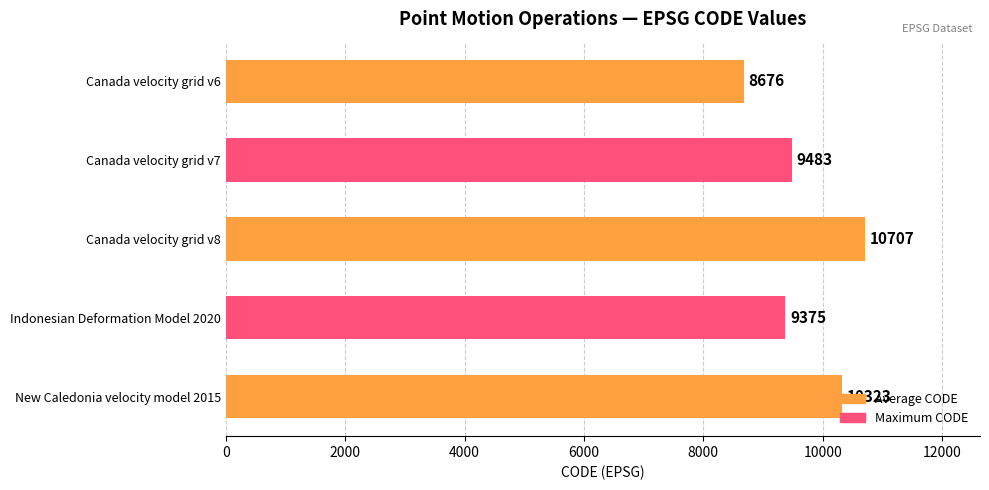

Rank the categories by value from lowest to highest.

Canada velocity grid v6, Indonesian Deformation Model 2020, Canada velocity grid v7, New Caledonia velocity model 2015, Canada velocity grid v8